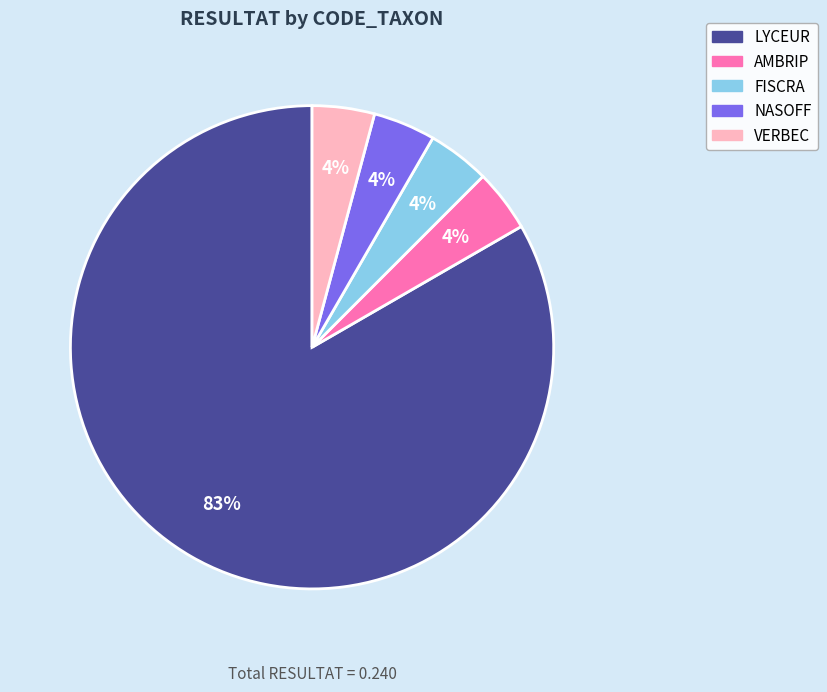

To the nearest percent, what portion does VERBEC represent?

4%